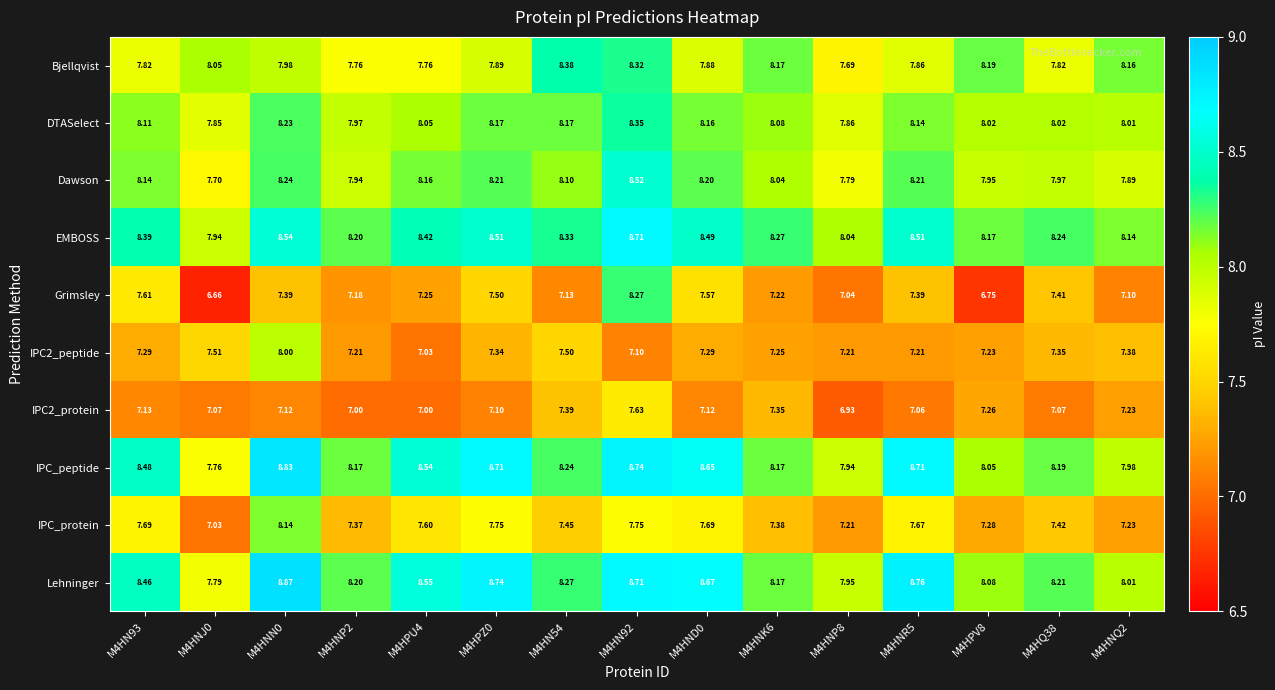

Between M4HPU4 and M4HND0, which series saw the biggest shift?

Grimsley